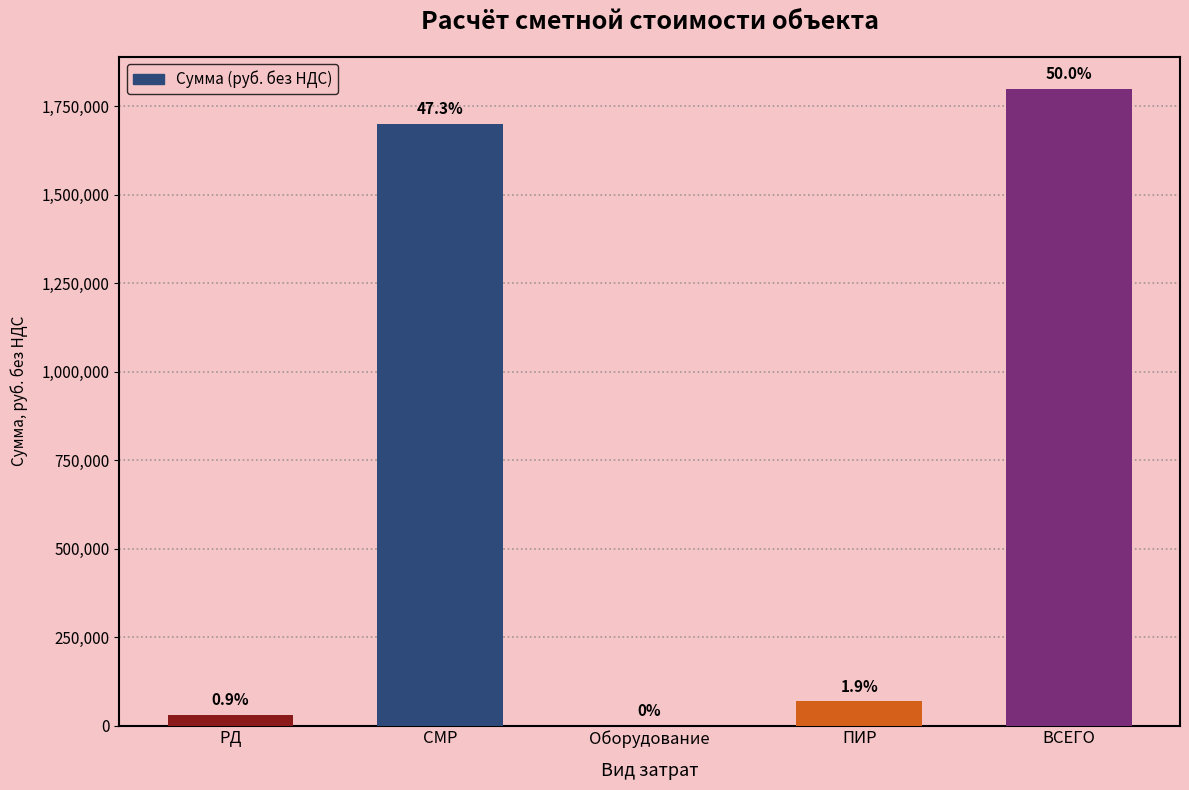

True or false: the data shows -661559.2 at Оборудование.

False